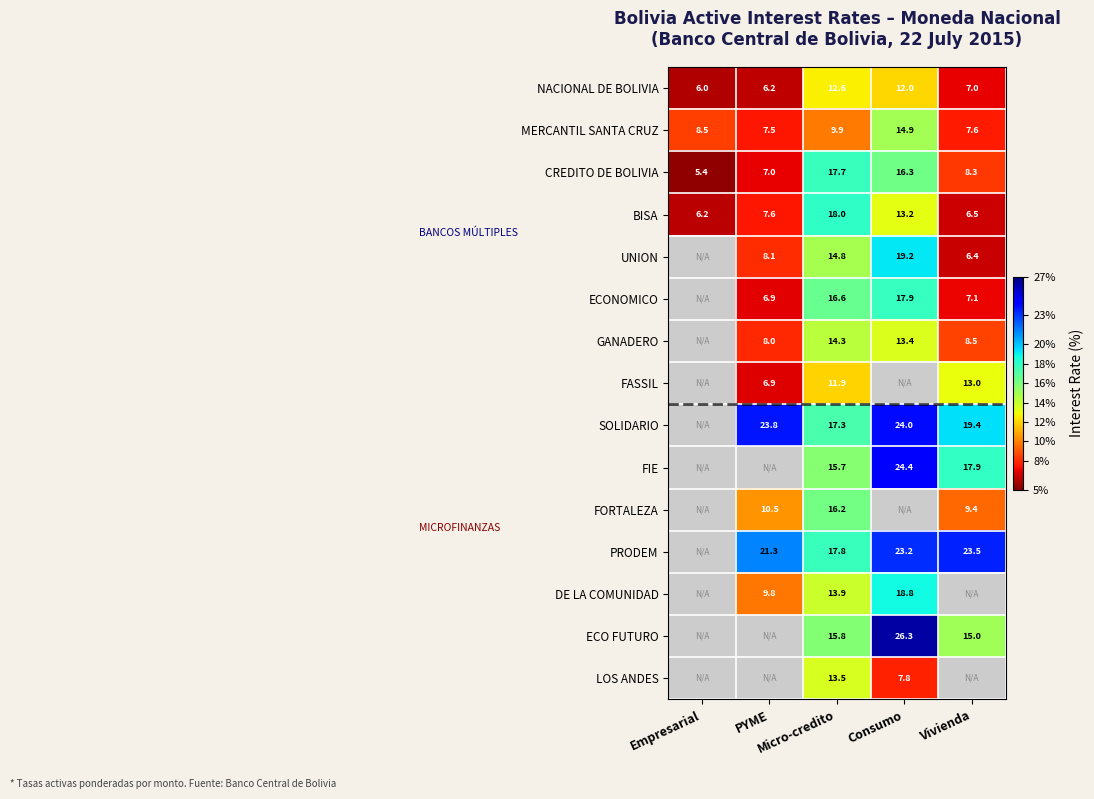

How many values in the ECONOMICO series exceed 6?

4